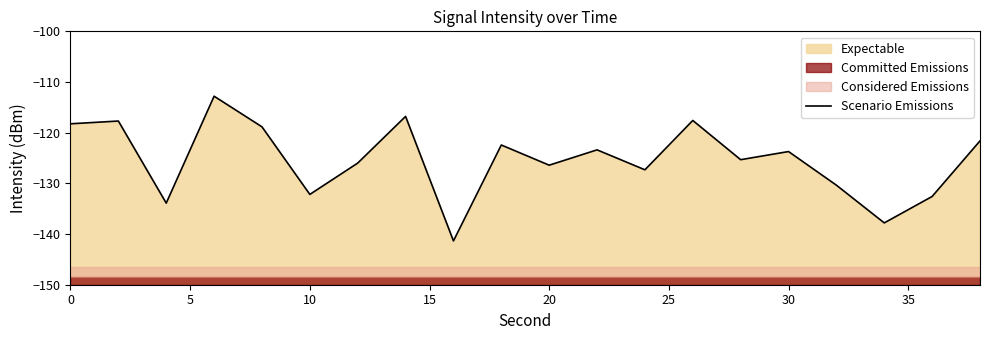

What is the smallest value displayed?

-141.4